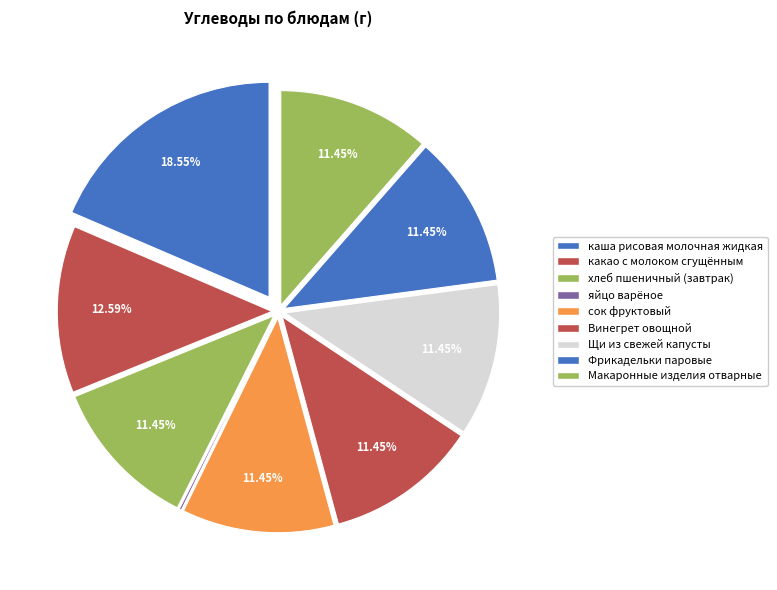

Which slice is the largest?

каша рисовая молочная жидкая